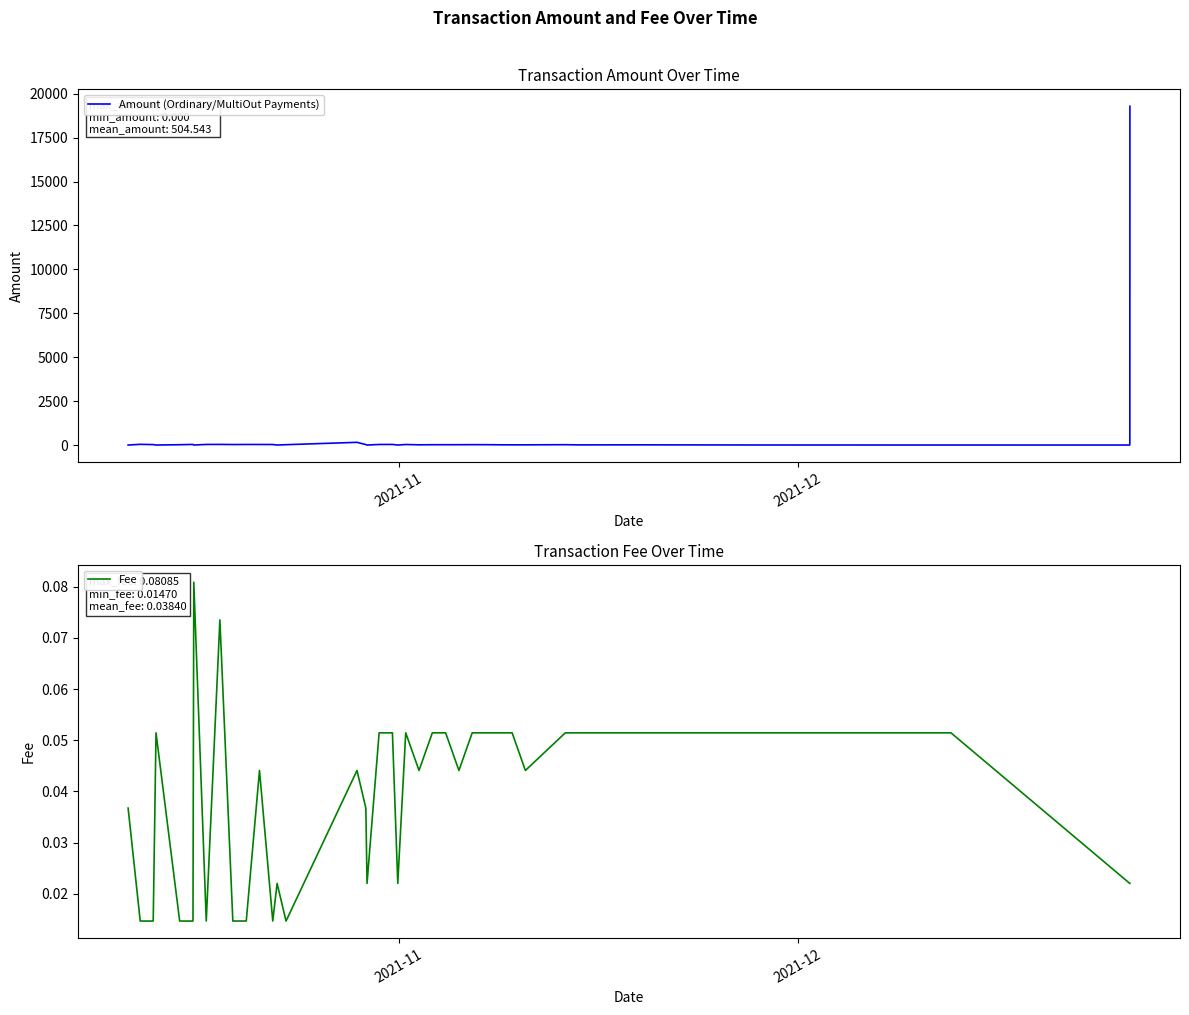

Rank the series by their average value, from highest to lowest.

Amount (Ordinary/MultiOut Payments), Fee